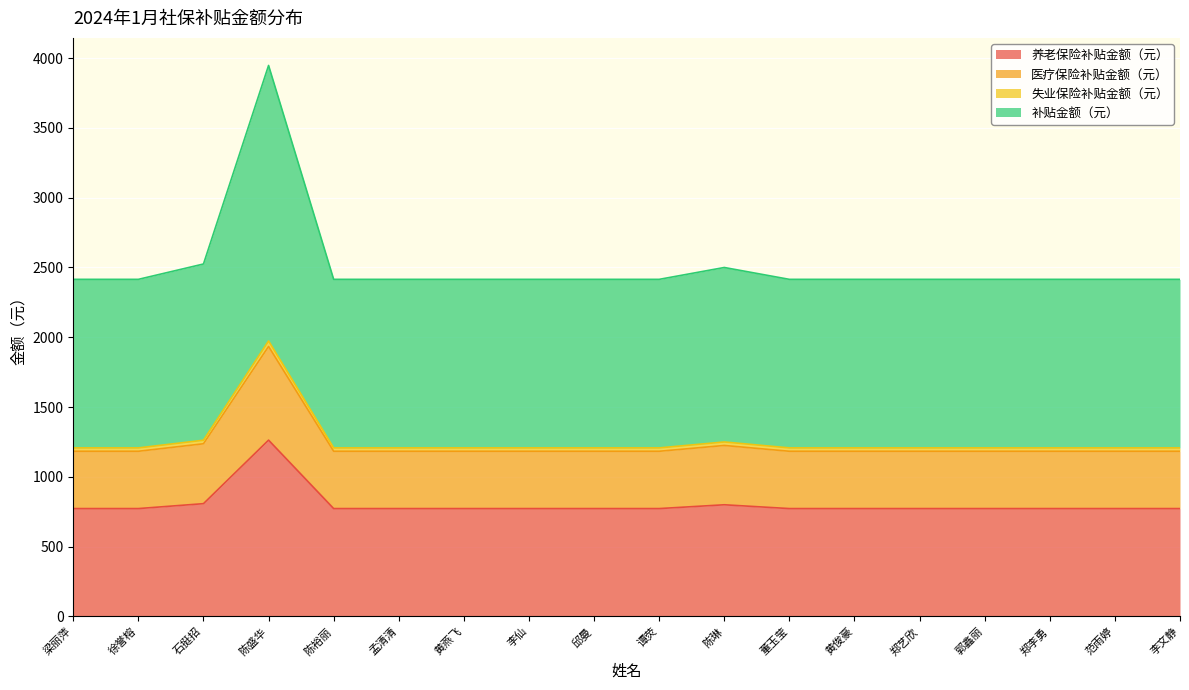

At which category is the sum across all series the highest?

陈盛华